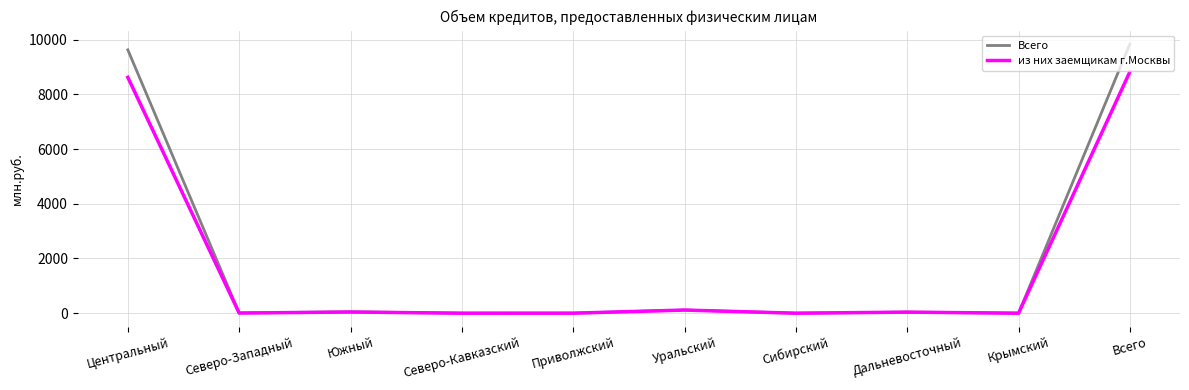

What is the sum of the Всего values at Дальневосточный and Северо-Западный?

46